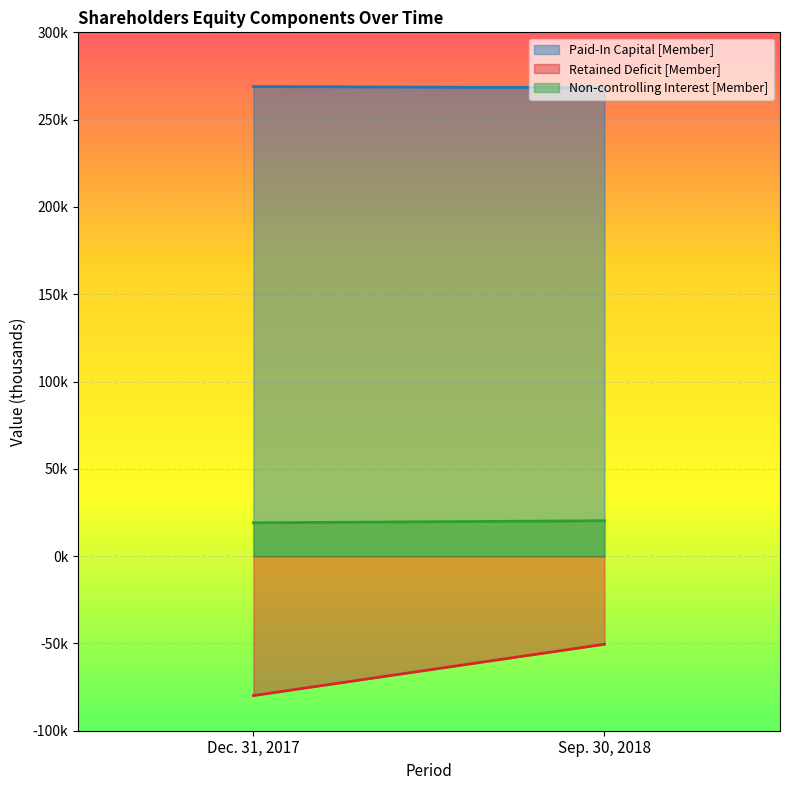

What are all the series names shown in the legend?

Paid-In Capital [Member], Retained Deficit [Member], Non-controlling Interest [Member]